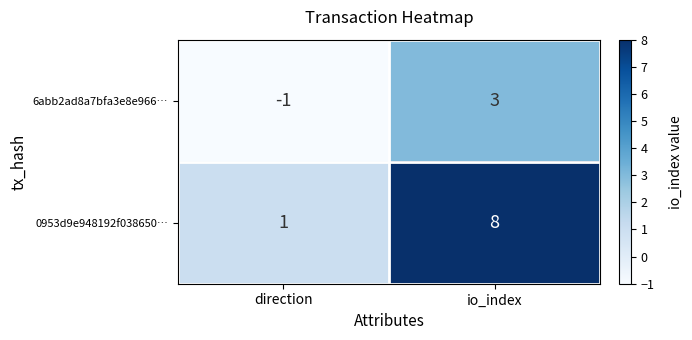

How many values in the 0953d9e948192f038650… series are below 8?

1